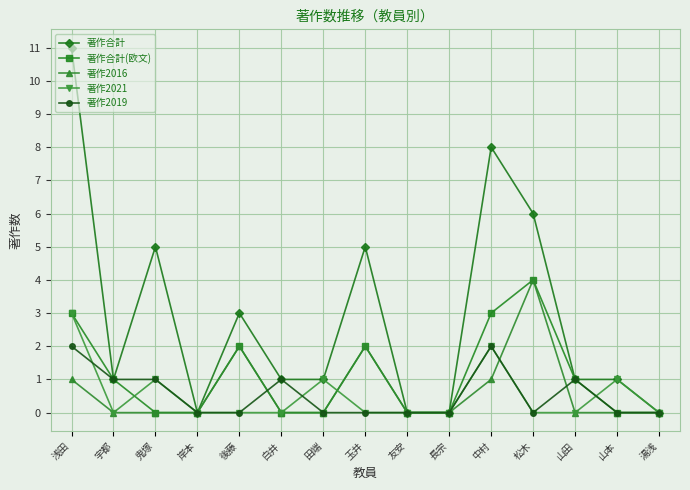

Count the number of categories in the chart.

15